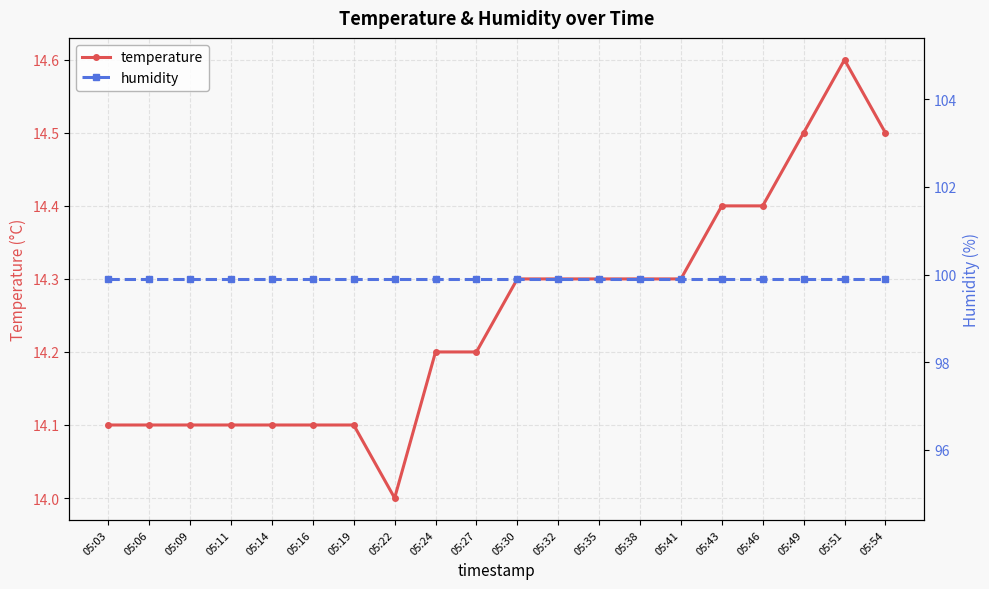

Rank the series by their average value, from lowest to highest.

temperature, humidity